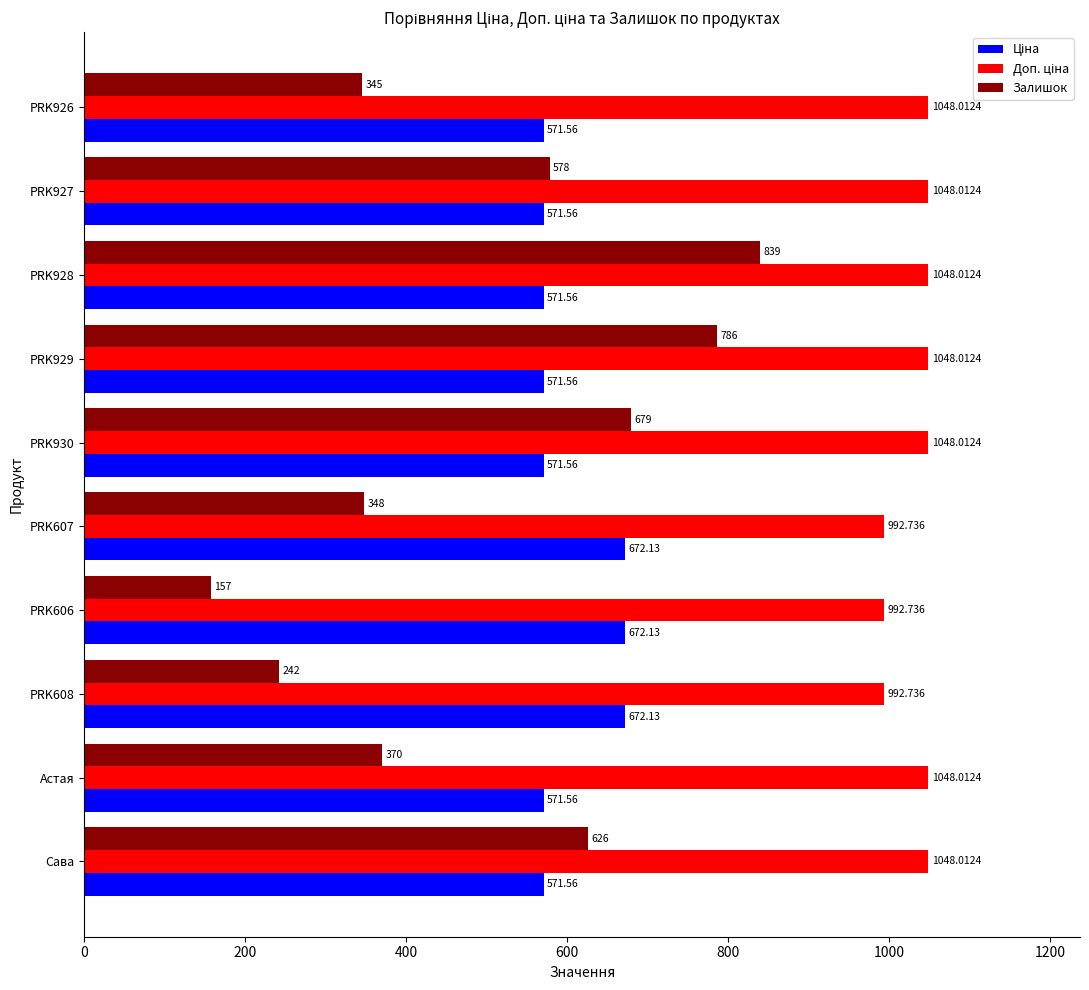

Which series has the largest range (max minus min)?

Залишок